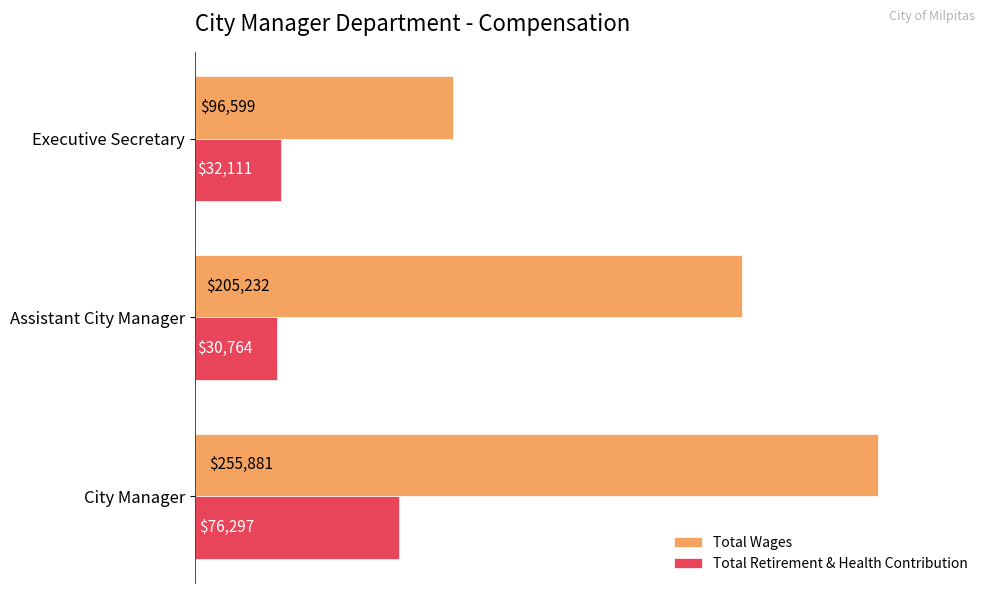

What is the total value across all series at Assistant City Manager?

235996